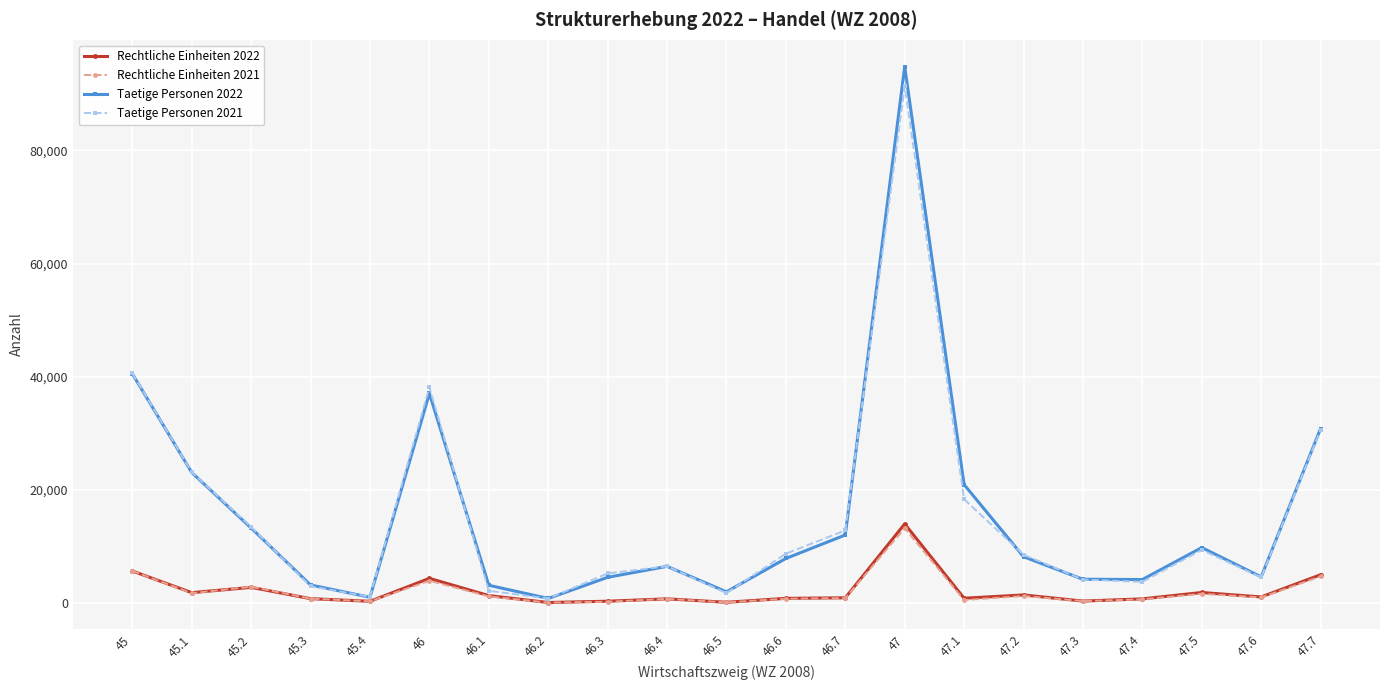

What is the total value across all series at 45.3?

7665